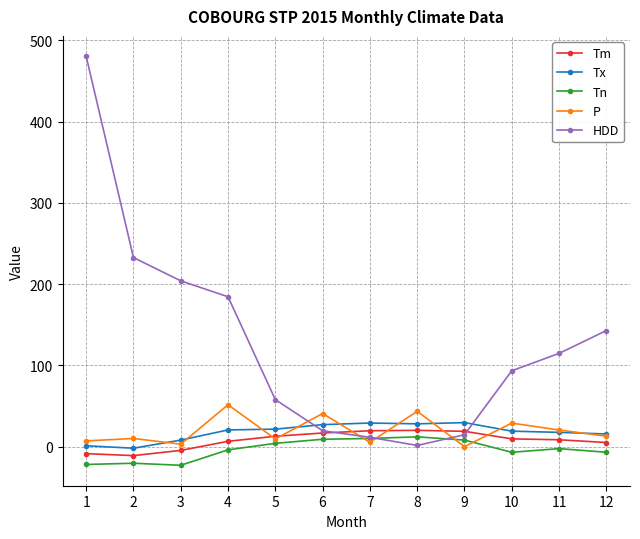

Is the value of Tx at 7 greater than the value of Tn at 7?

Yes